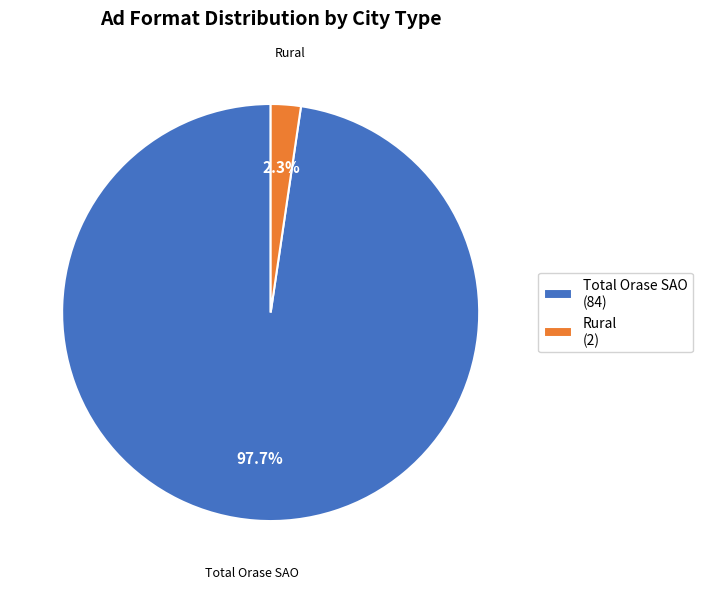

Combined, what portion of the pie is Rural (2) and Total Orase SAO (84)?

100.0%